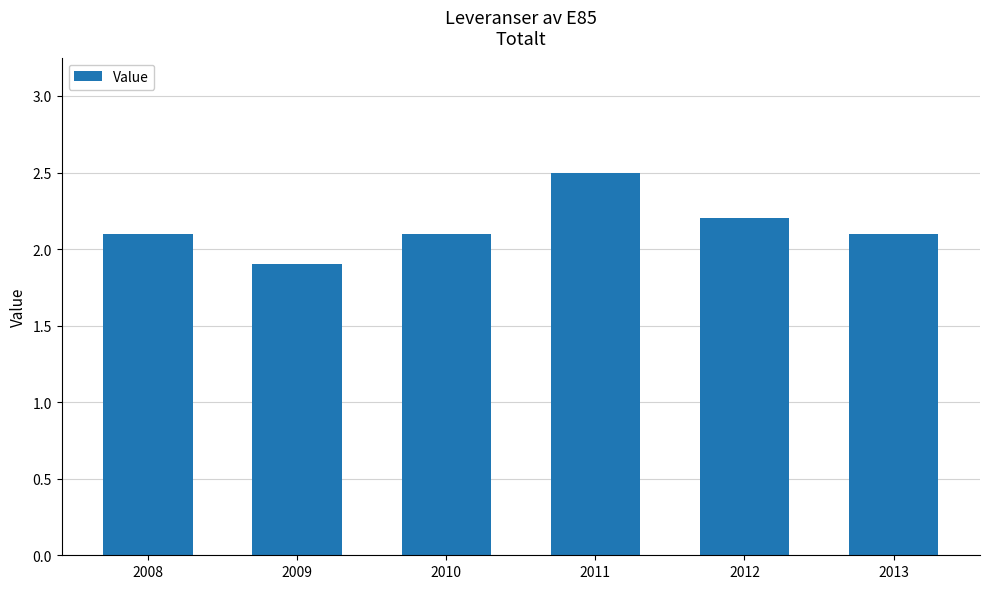

Reading left to right, what are all the values shown in this chart?

2008=2.1	2009=1.9	2010=2.1	2011=2.5	2012=2.2	2013=2.1